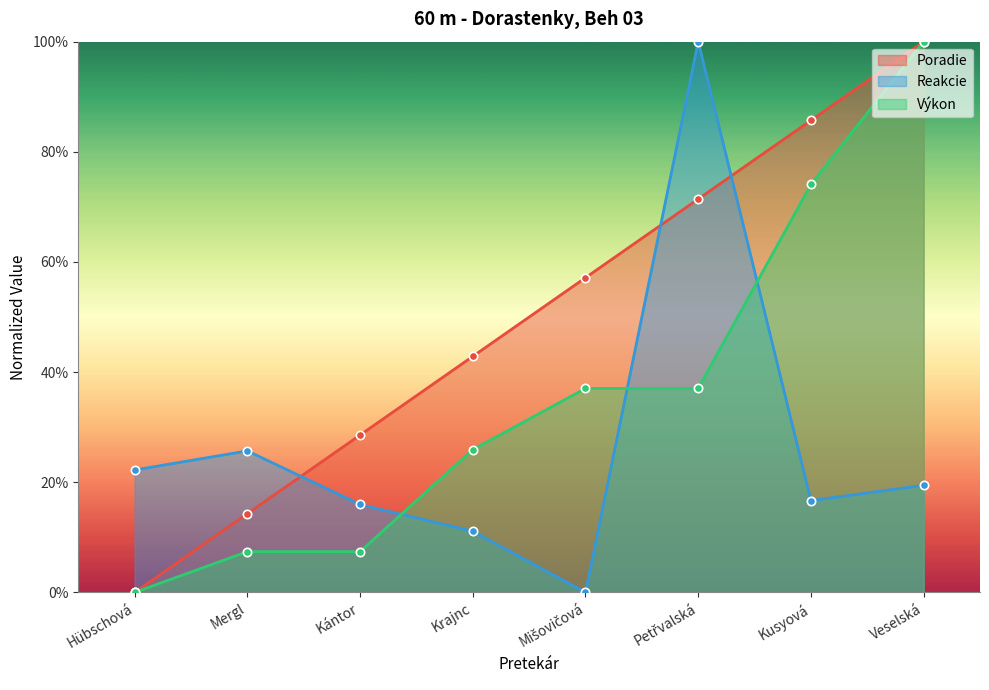

Between Mergl and Petřvalská, which series saw the biggest shift?

Reakcie